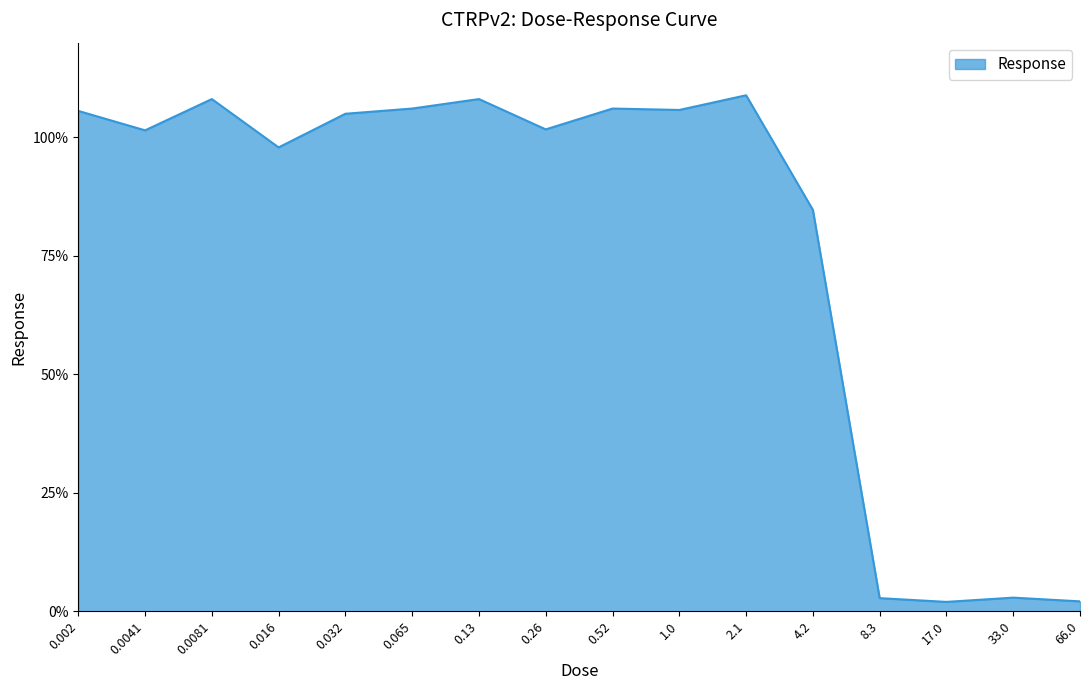

Approximately how many times larger is the value at 4.2 compared to 0.0081?

0.8